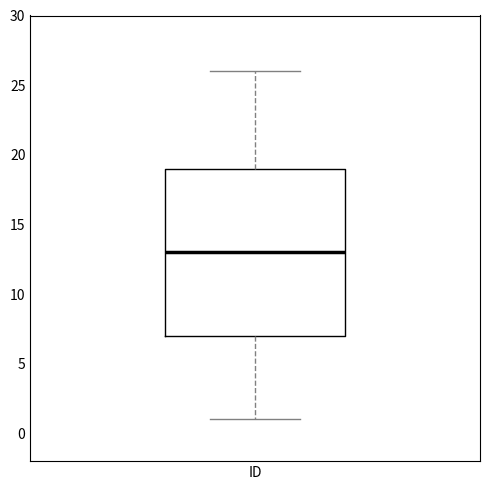

Transcribe this box plot: give where the median line is, the range the box spans, and where the two whiskers end, as read against the y-axis. The values are not printed on the chart, so give them approximately, as read against the axis.

median 13, box 7 to 19, whiskers 1 to 26